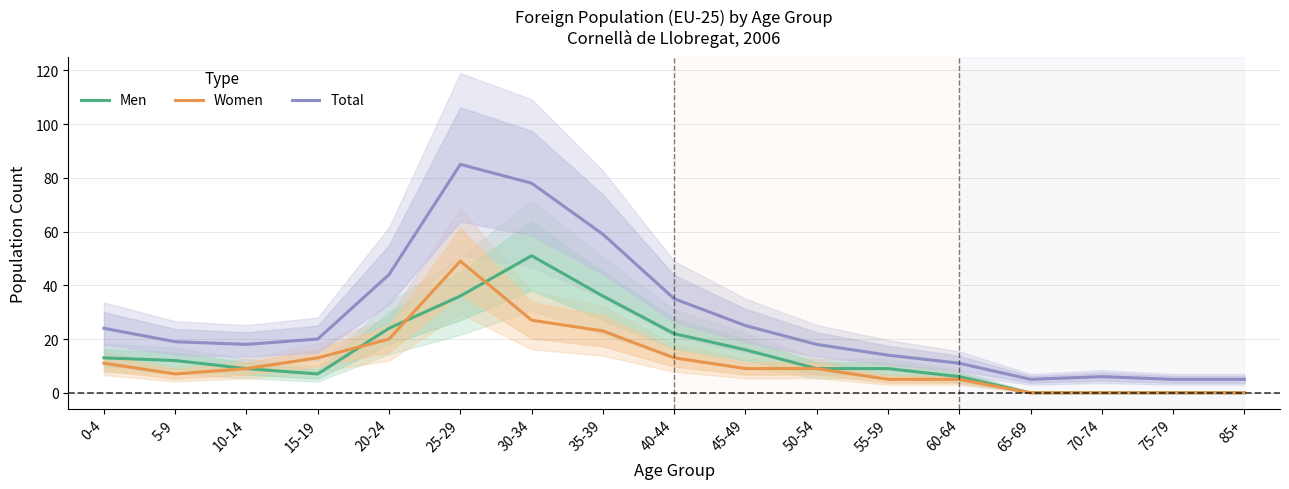

True or false: Total and Men cross at least once.

False